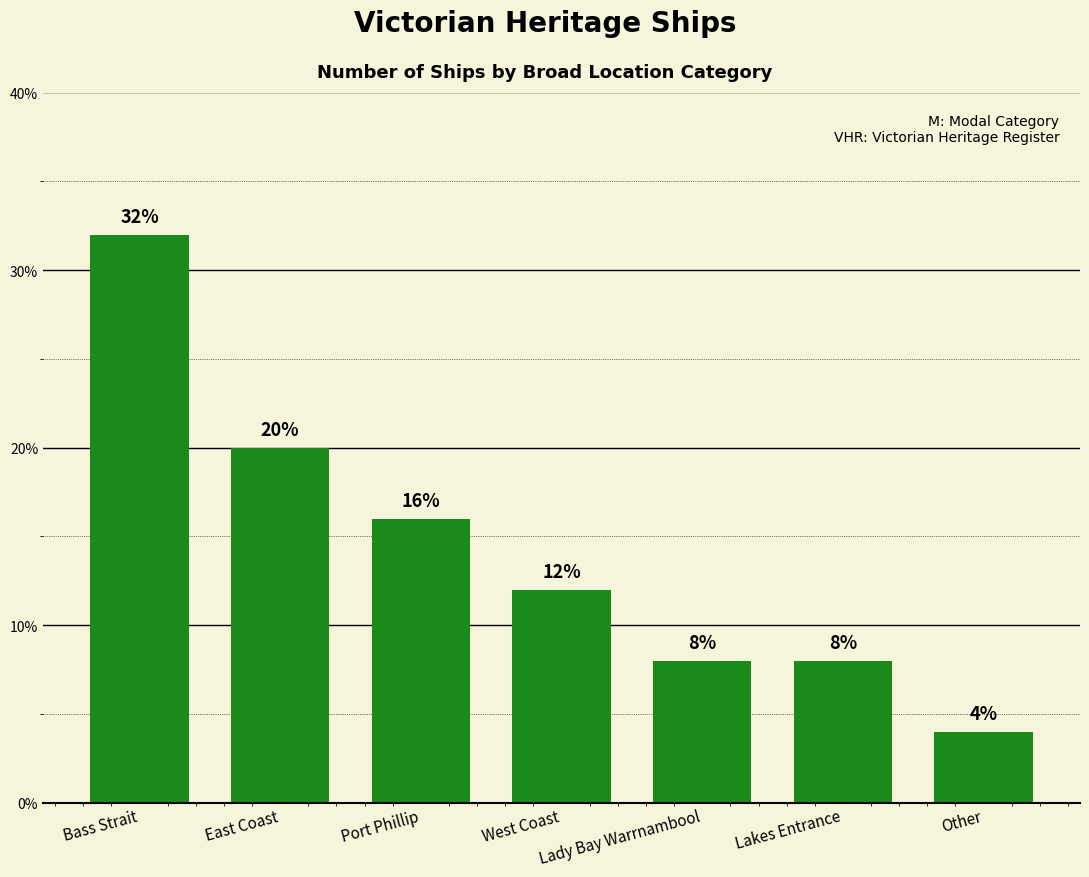

The value at Lady Bay Warrnambool is 8. True or false?

True